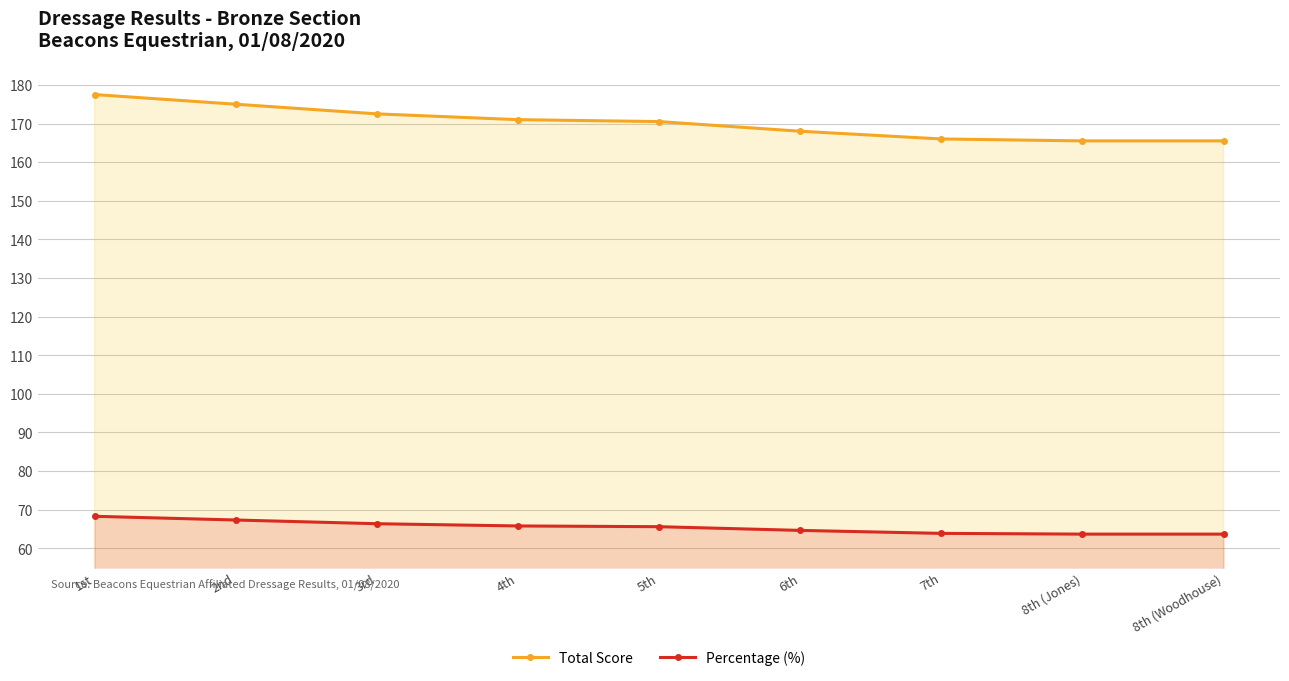

True or false: Total Score and Percentage (%) intersect in this chart.

False